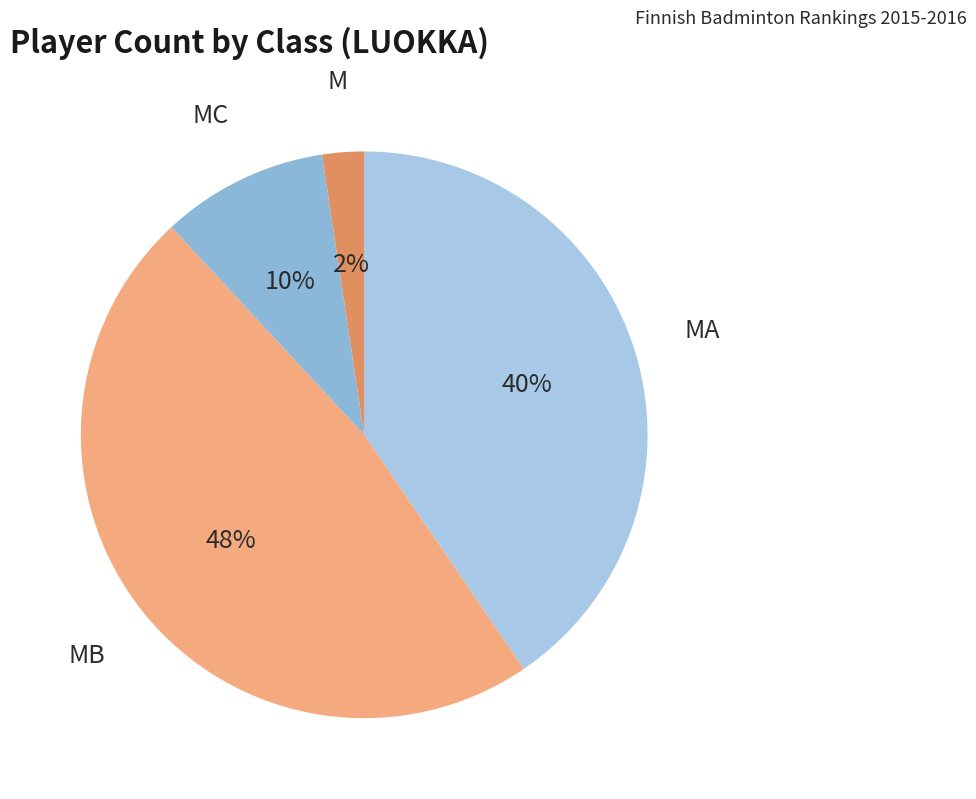

Between MB and M, which is larger?

MB